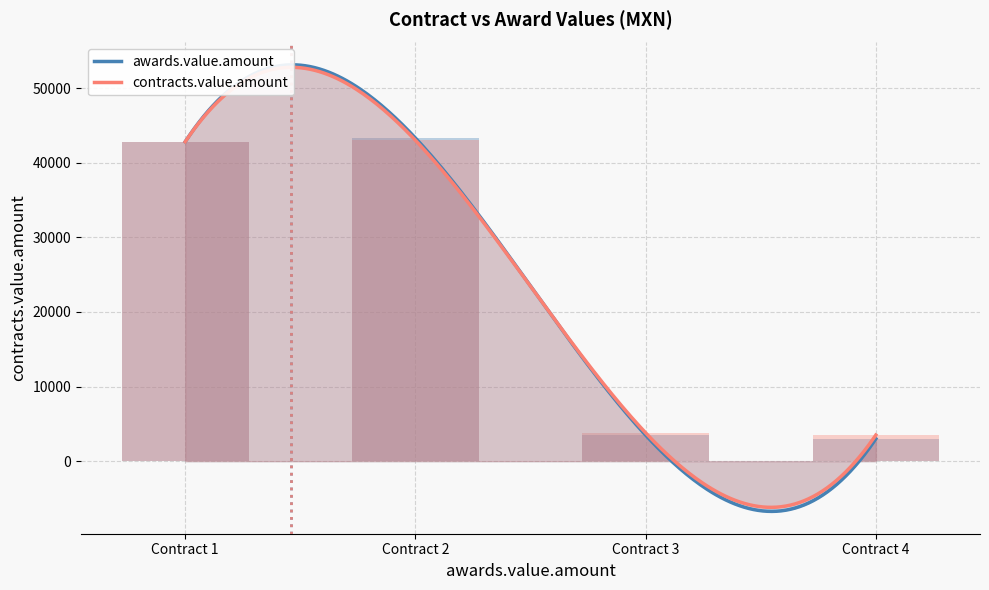

The value of awards.value.amount at Contract 3 is 5964. True or false?

False